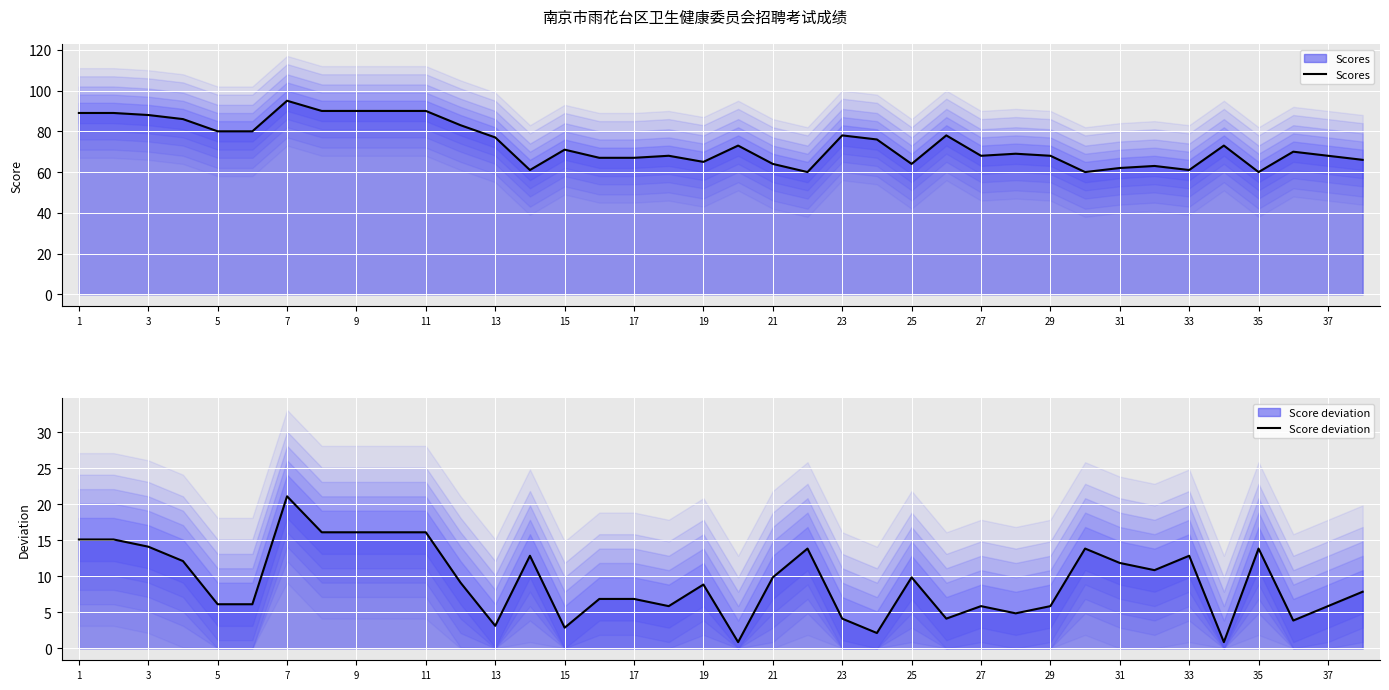

What is the average value of the Score deviation series?

9.3